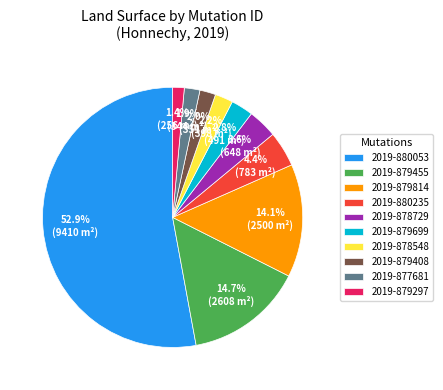

Which slice is the largest?

2019-880053